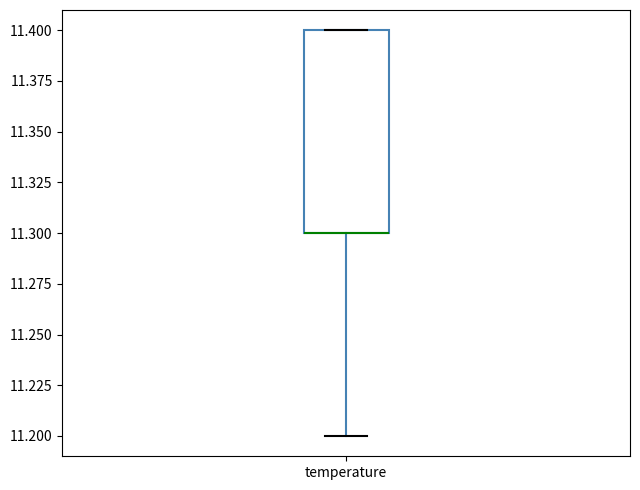

Read this box plot against the y-axis: the position of the median line, the range covered by the box, and the ends of both whiskers. The values are not printed on the chart, so give them approximately, as read against the axis.

median 11.3 (drawn on the box's lower edge), box 11.3 to 11.4, whiskers 11.2 to 11.4